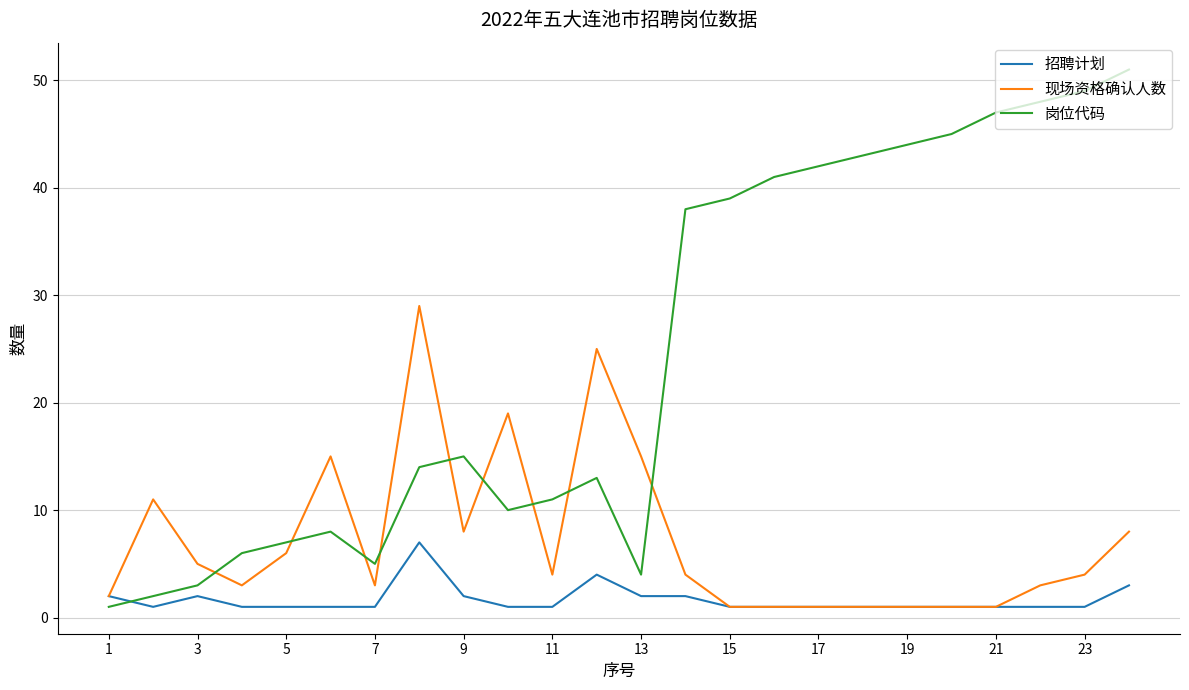

After their last crossing, which series has the higher values: 岗位代码 or 招聘计划?

岗位代码